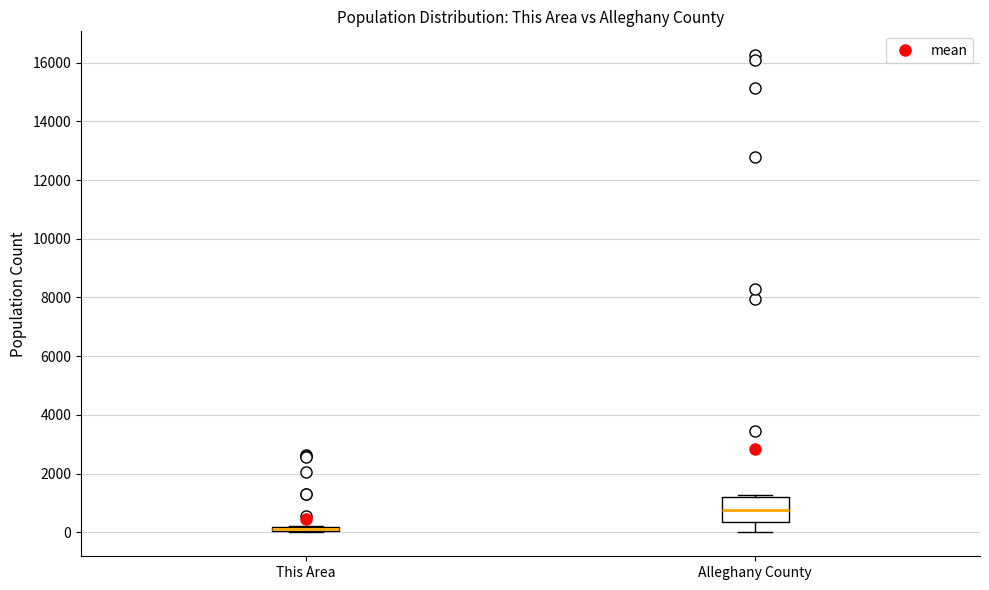

Where is the lower edge of the box for Alleghany County on the y-axis? The values are not printed on the chart, so give them approximately, as read against the axis.

400